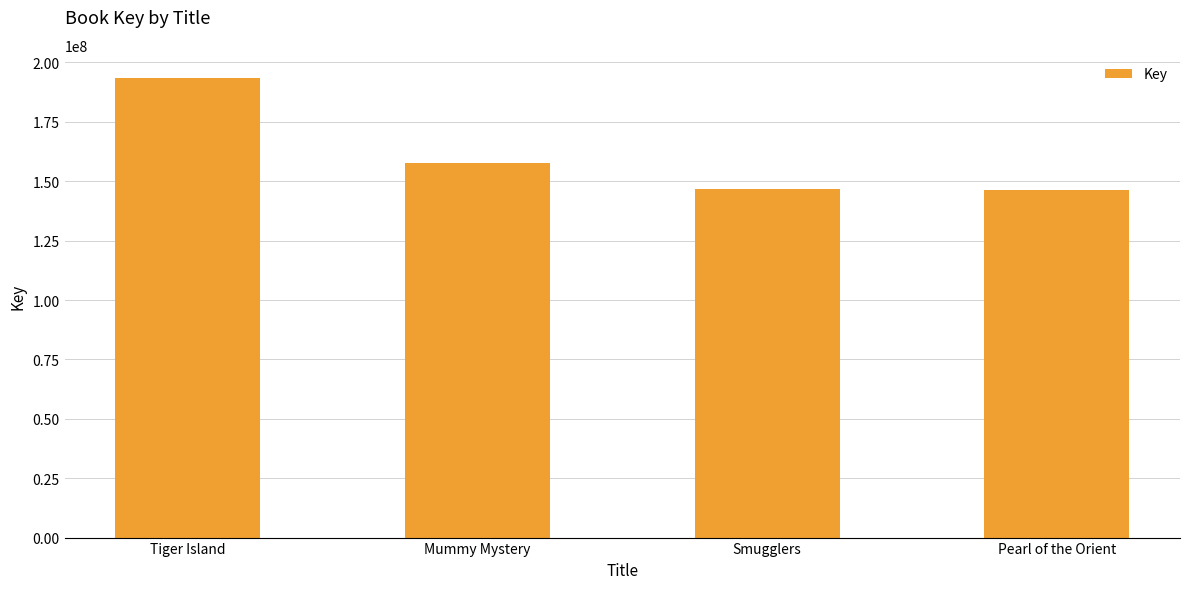

What is the ratio of the value at Tiger Island to the value at Mummy Mystery?

1.2